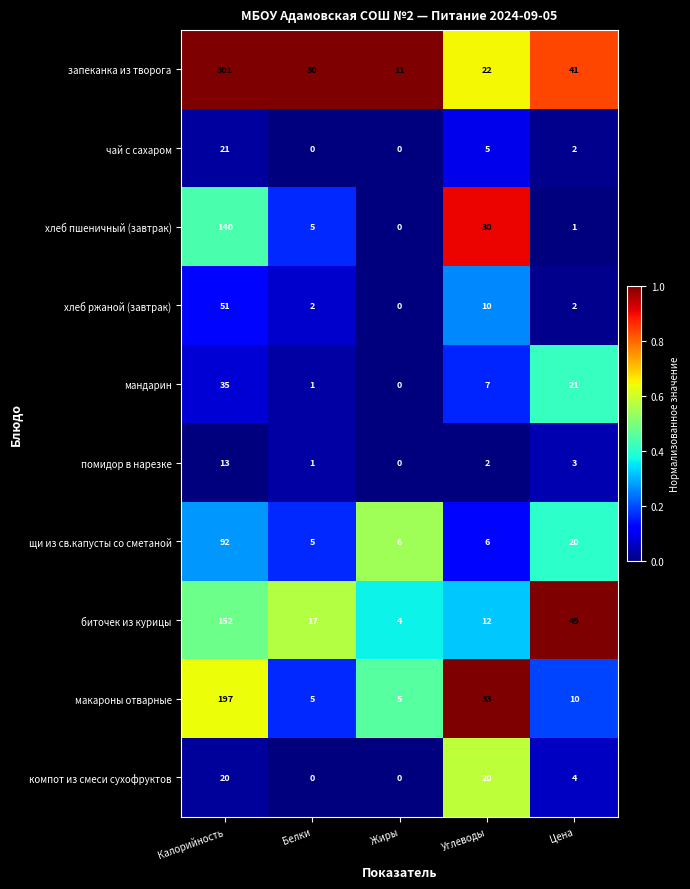

Is it true that щи из св.капусты со сметаной equals 6 at Углеводы?

True